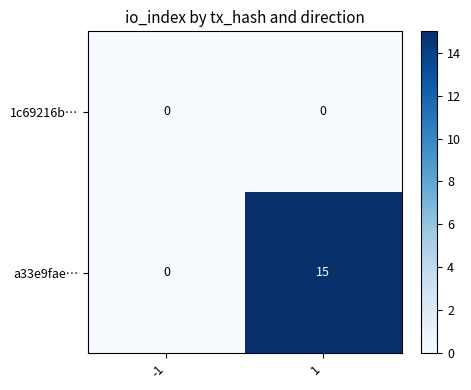

Reading left to right, transcribe all the data shown in this chart.

1c69216b…: -1=0	1=0
a33e9fae…: -1=0	1=15